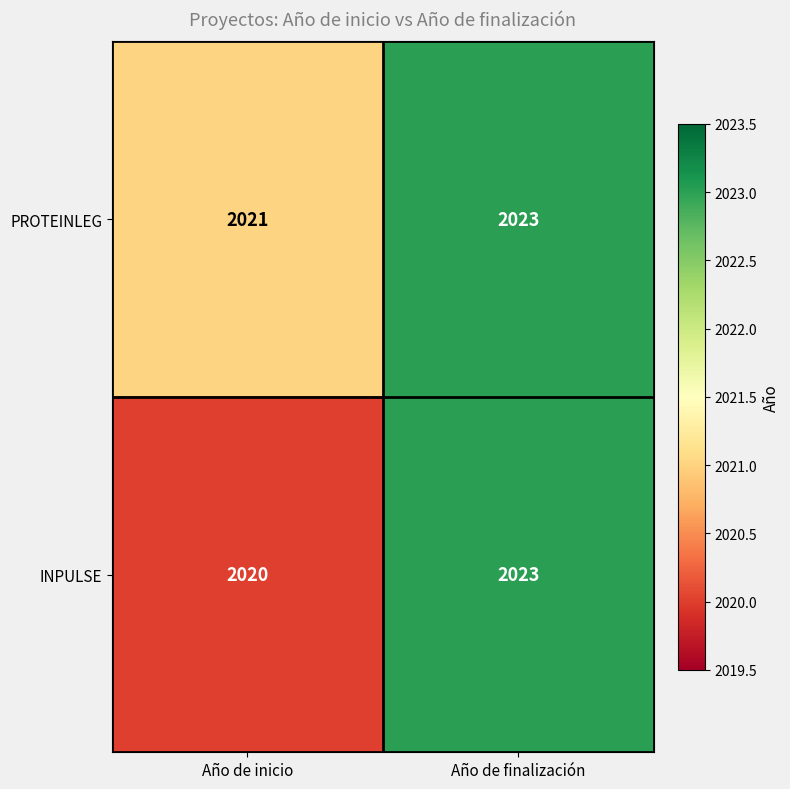

What is the total value across all series at Año de finalización?

4046